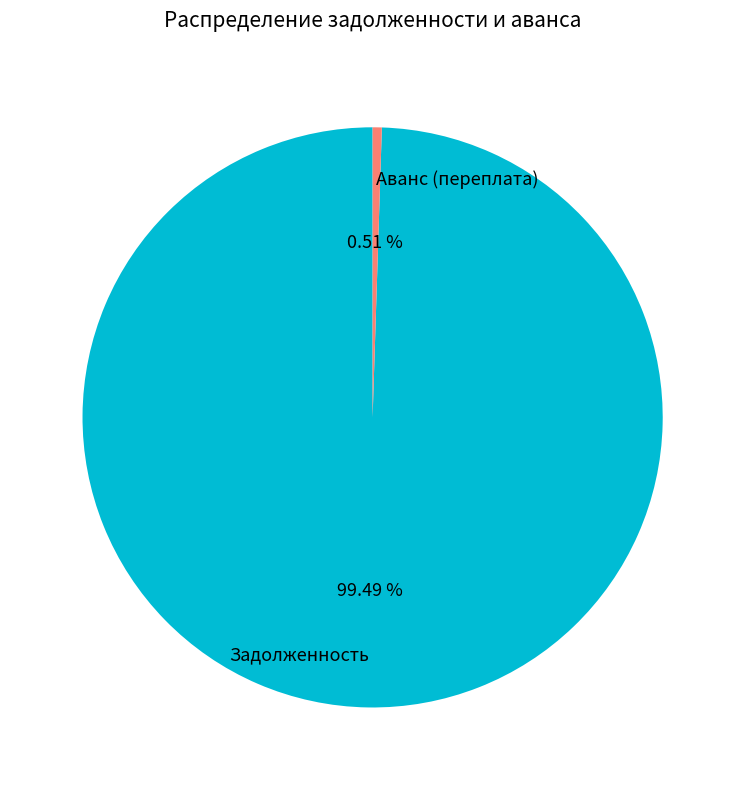

Which has a higher value, Задолженность or Аванс (переплата)?

Задолженность